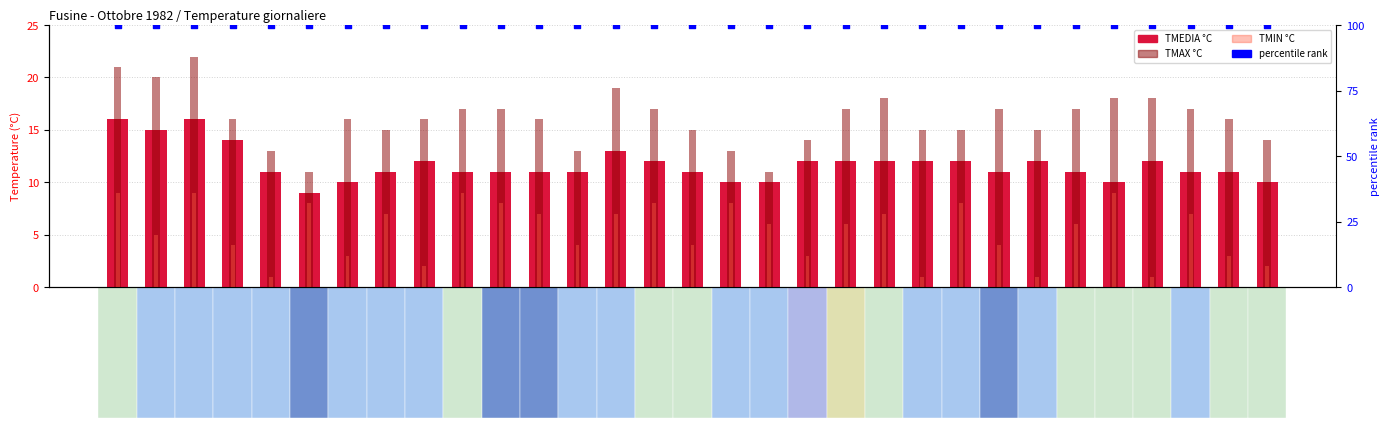

At how many categories does at least one series exceed 72?

31